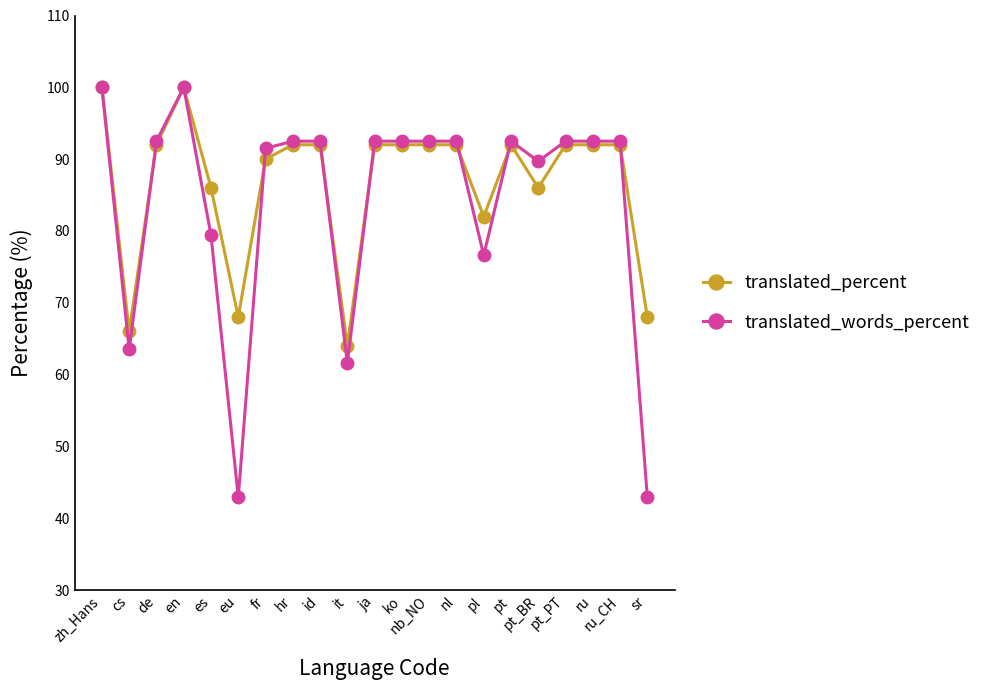

What value does the translated_words_percent series have at pt_BR?

89.7